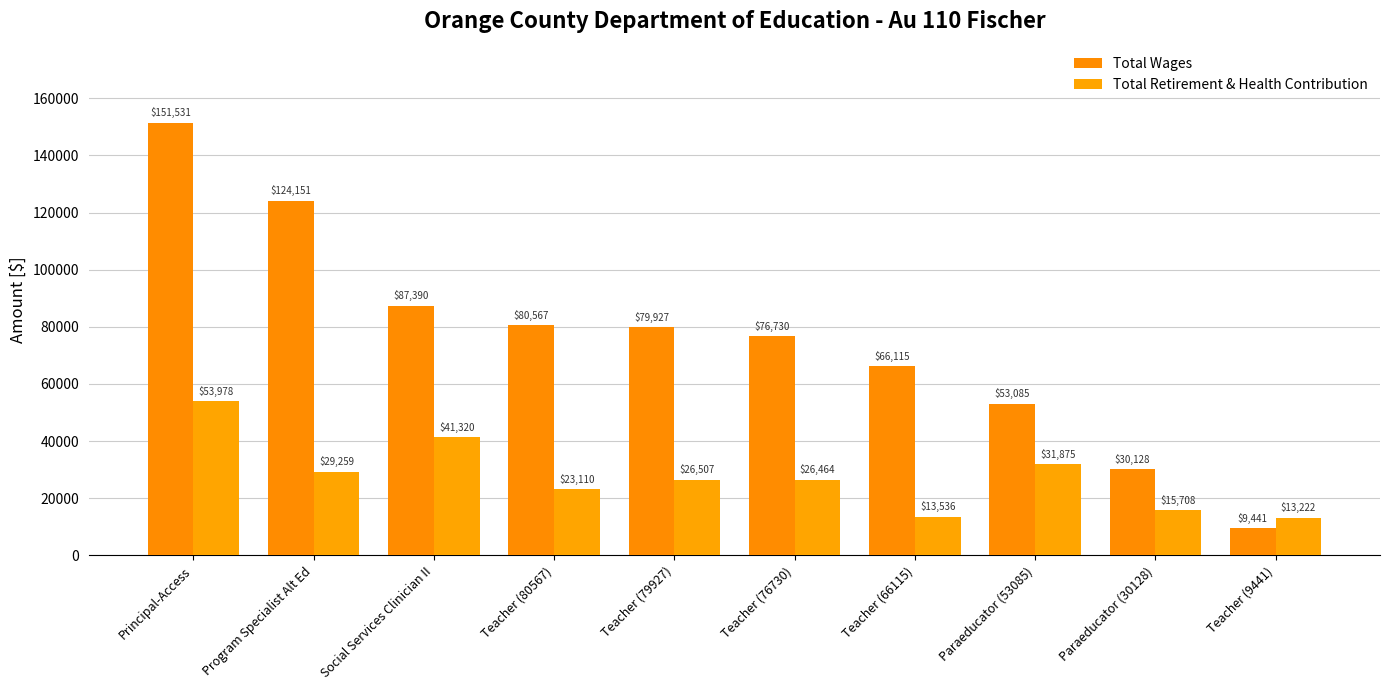

Is it true that Total Retirement & Health Contribution equals 31875 at Paraeducator (53085)?

True